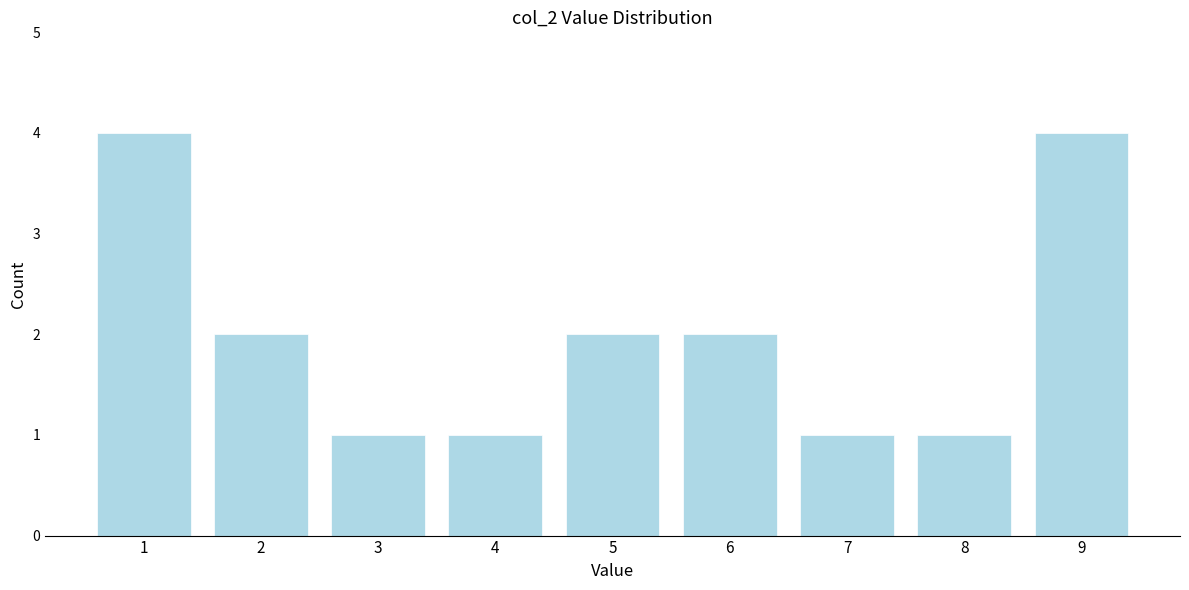

Reading left to right, what are all the values shown in this chart?

4	2	1	1	2	2	1	1	4